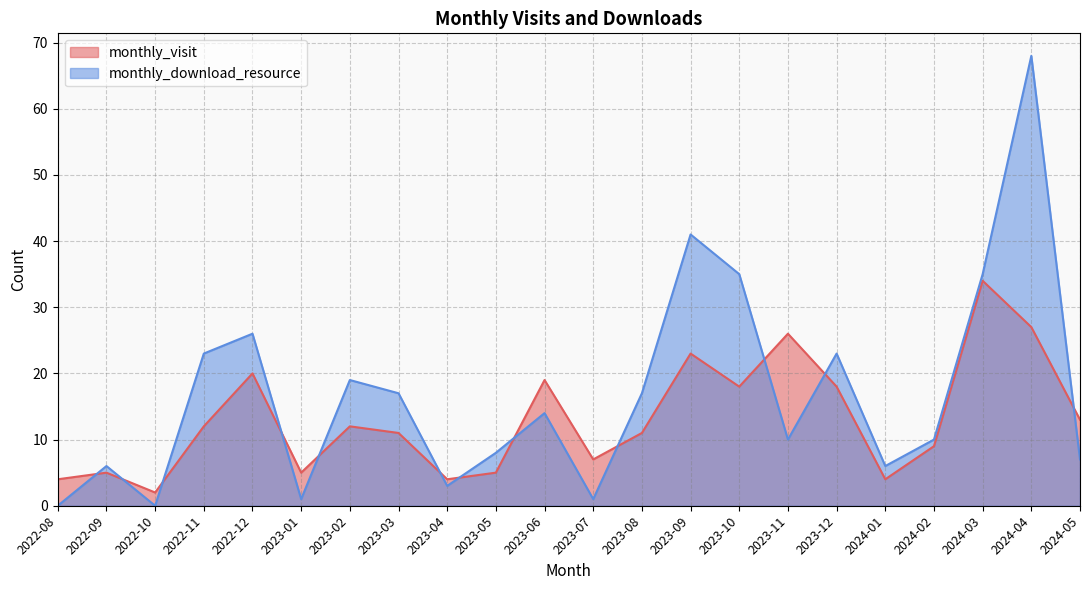

List the labels in order of monthly_download_resource value, largest first.

2024-04, 2023-09, 2023-10, 2024-03, 2022-12, 2022-11, 2023-12, 2023-02, 2023-03, 2023-08, 2023-06, 2023-11, 2024-02, 2023-05, 2024-05, 2022-09, 2024-01, 2023-04, 2023-01, 2023-07, 2022-08, 2022-10